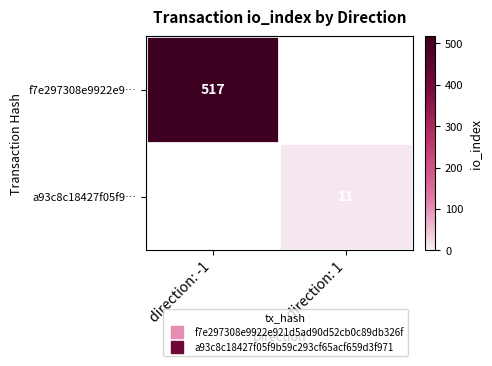

Between direction: 1 and direction: -1, which is larger?

direction: -1